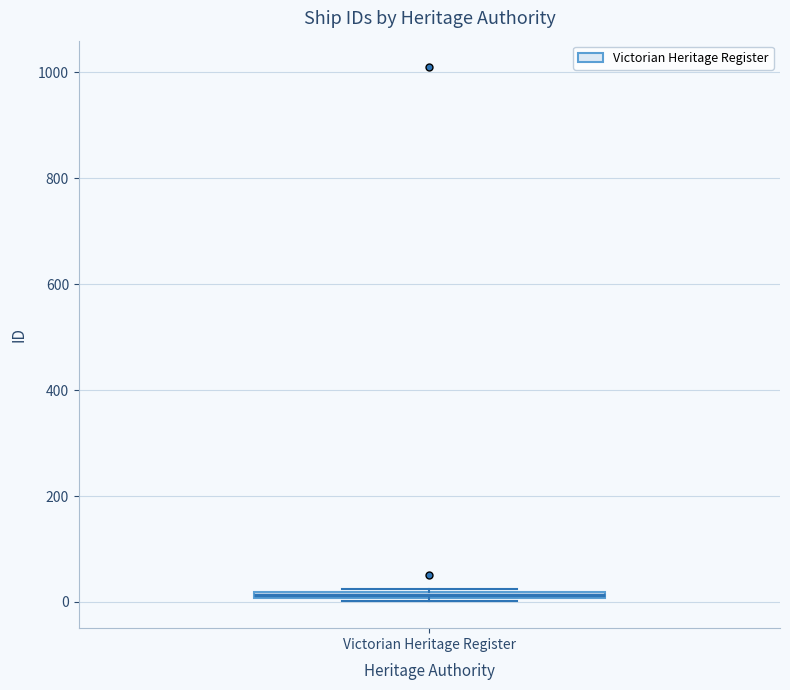

Where is the lower edge of the box for Victorian Heritage Register on the y-axis? The values are not printed on the chart, so give them approximately, as read against the axis.

0